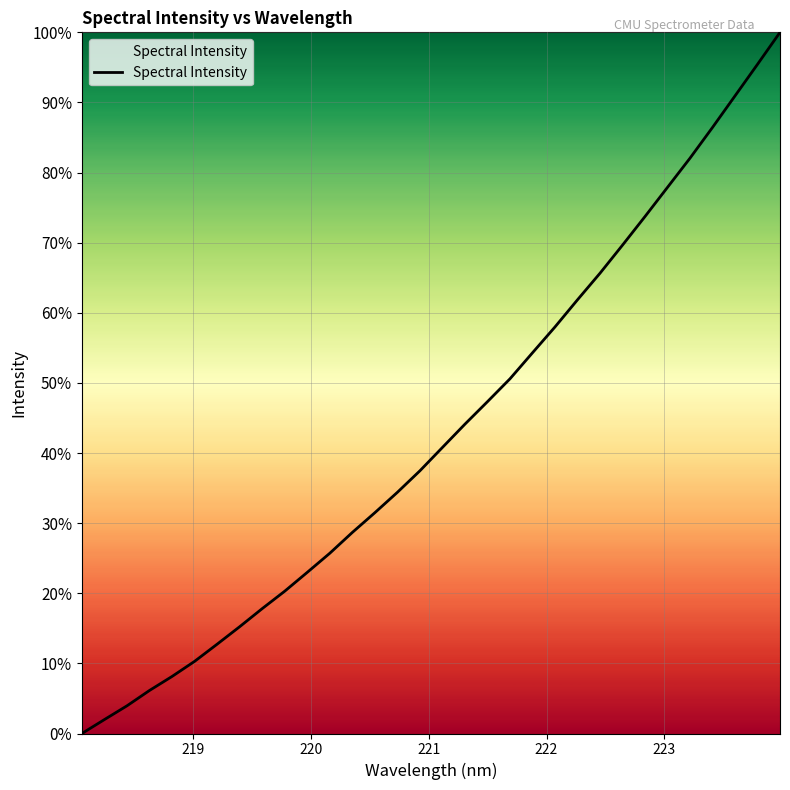

How many lines are shown in the chart?

1